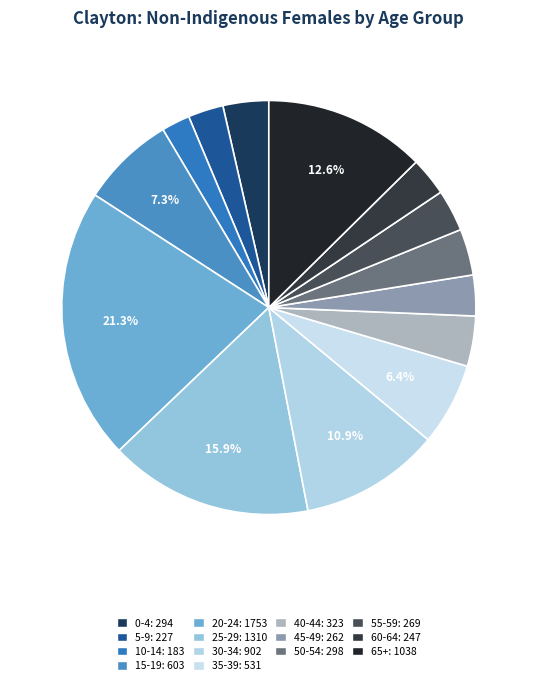

Is there any slice that represents more than half of the pie?

No